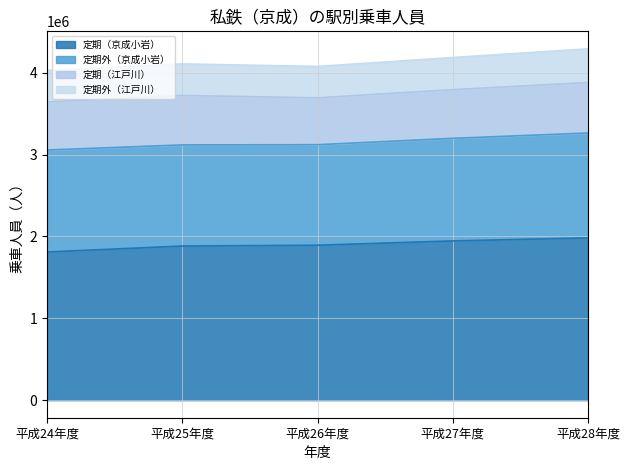

At 平成27年度, list the series in order from smallest to largest.

定期外（江戸川）, 定期（江戸川）, 定期外（京成小岩）, 定期（京成小岩）